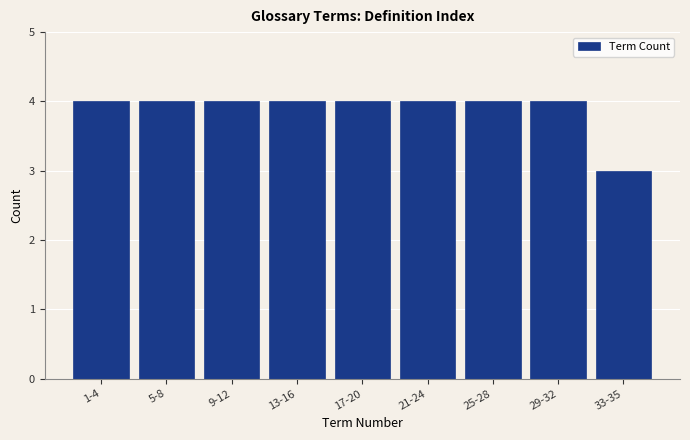

Reading left to right, transcribe all the data shown in this chart.

1-4=4	5-8=4	9-12=4	13-16=4	17-20=4	21-24=4	25-28=4	29-32=4	33-35=3